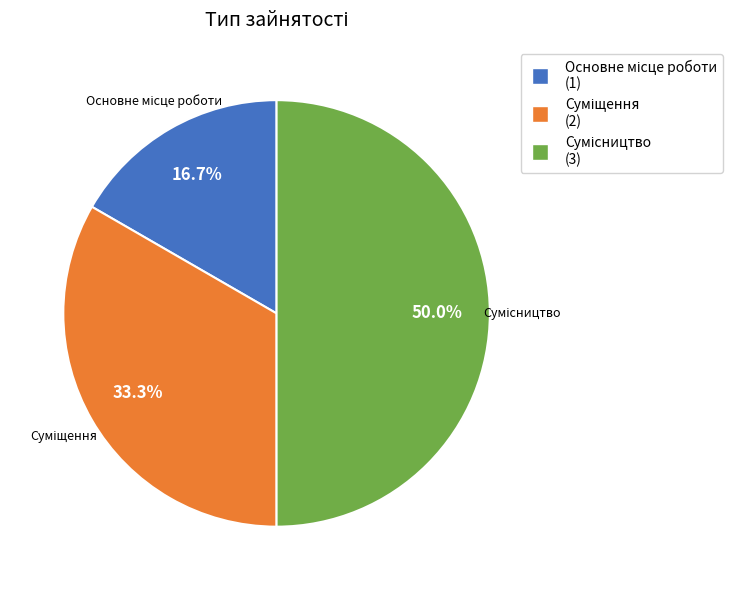

Is it true that Сумісництво is 50% of the pie?

True